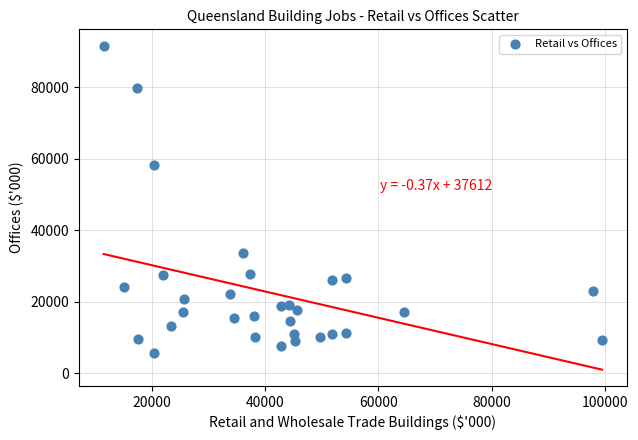

What is the range of X values (max minus min)?

87966